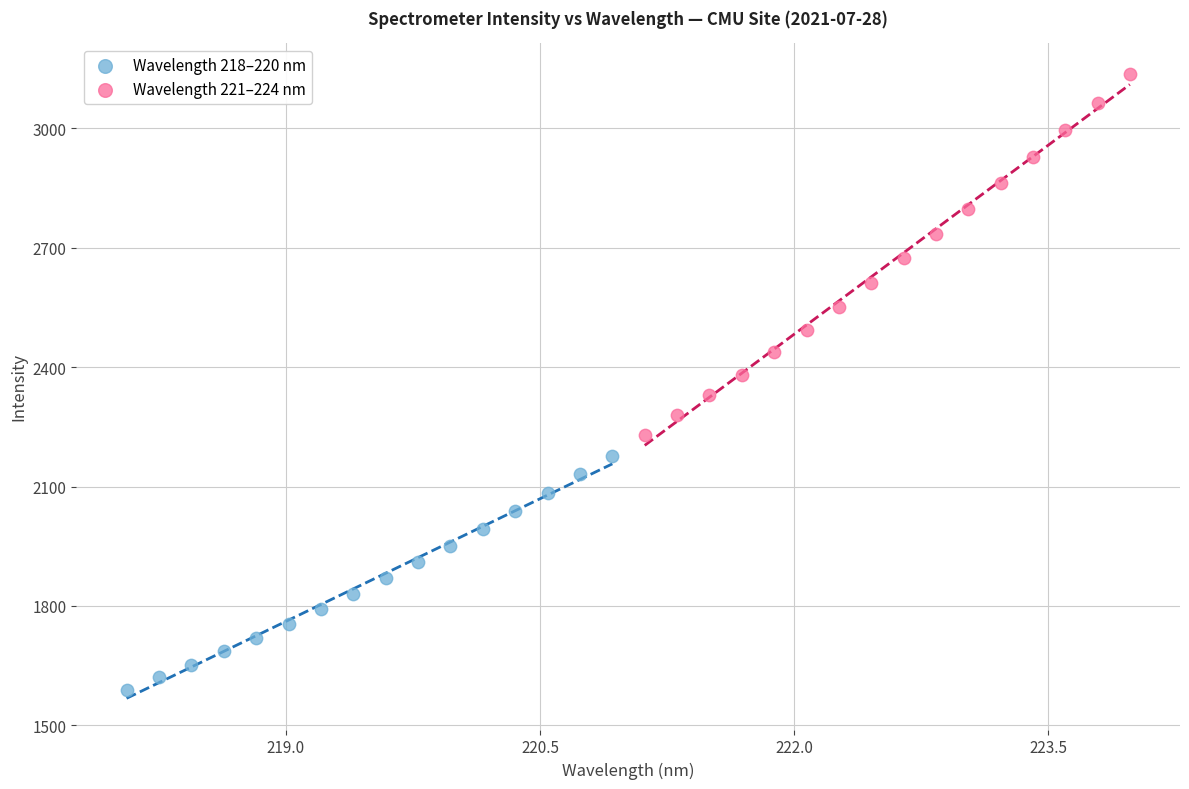

Which series contains the lowest Y value?

Wavelength 218–220 nm